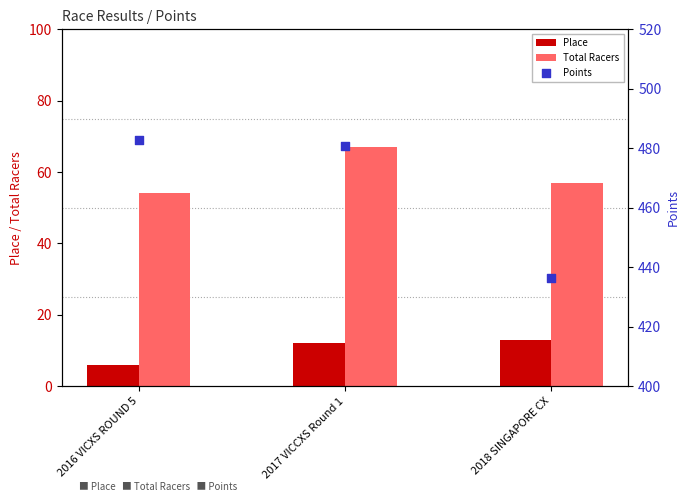

At how many categories does at least one series exceed 245?

3